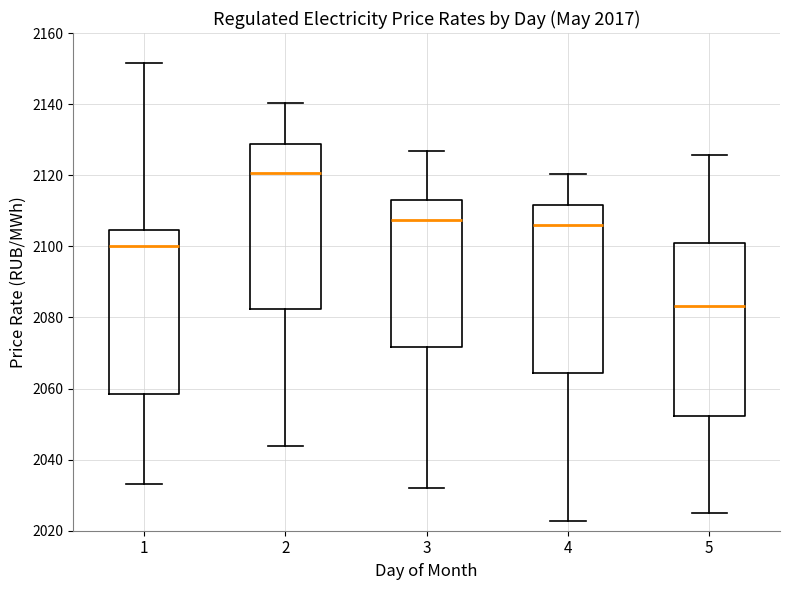

Reading left to right, transcribe this box plot: for each box, give where its median line is, the range the box spans, and where its two whiskers end, as read against the y-axis. The values are not printed on the chart, so give them approximately, as read against the axis.

1: median 2100, box 2058 to 2104, whiskers 2034 to 2152
2: median 2120, box 2082 to 2128, whiskers 2044 to 2140
3: median 2108, box 2072 to 2114, whiskers 2032 to 2126
4: median 2106, box 2064 to 2112, whiskers 2022 to 2120
5: median 2084, box 2052 to 2100, whiskers 2024 to 2126